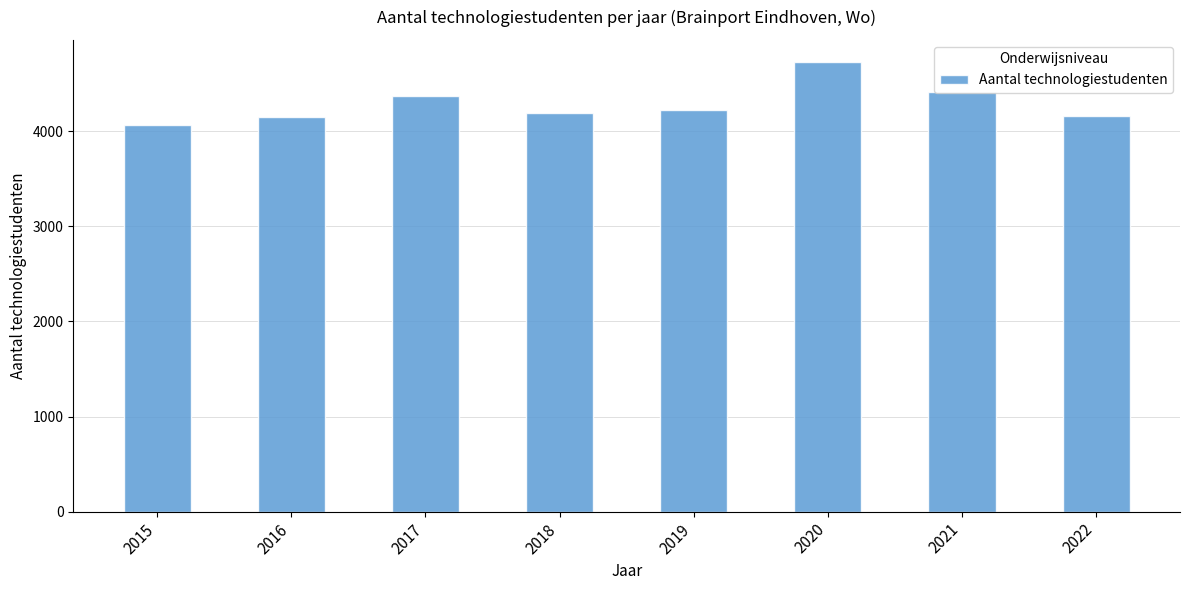

What is the smallest value displayed?

4067